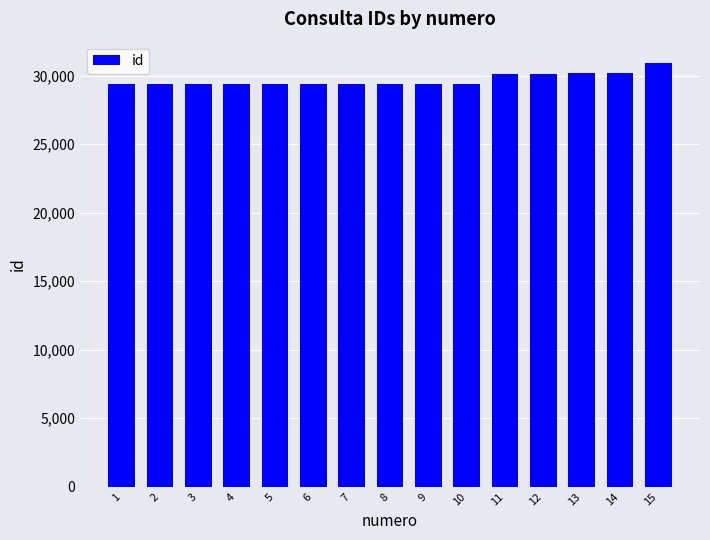

Approximately how many times larger is the value at 2 compared to 7?

1.0